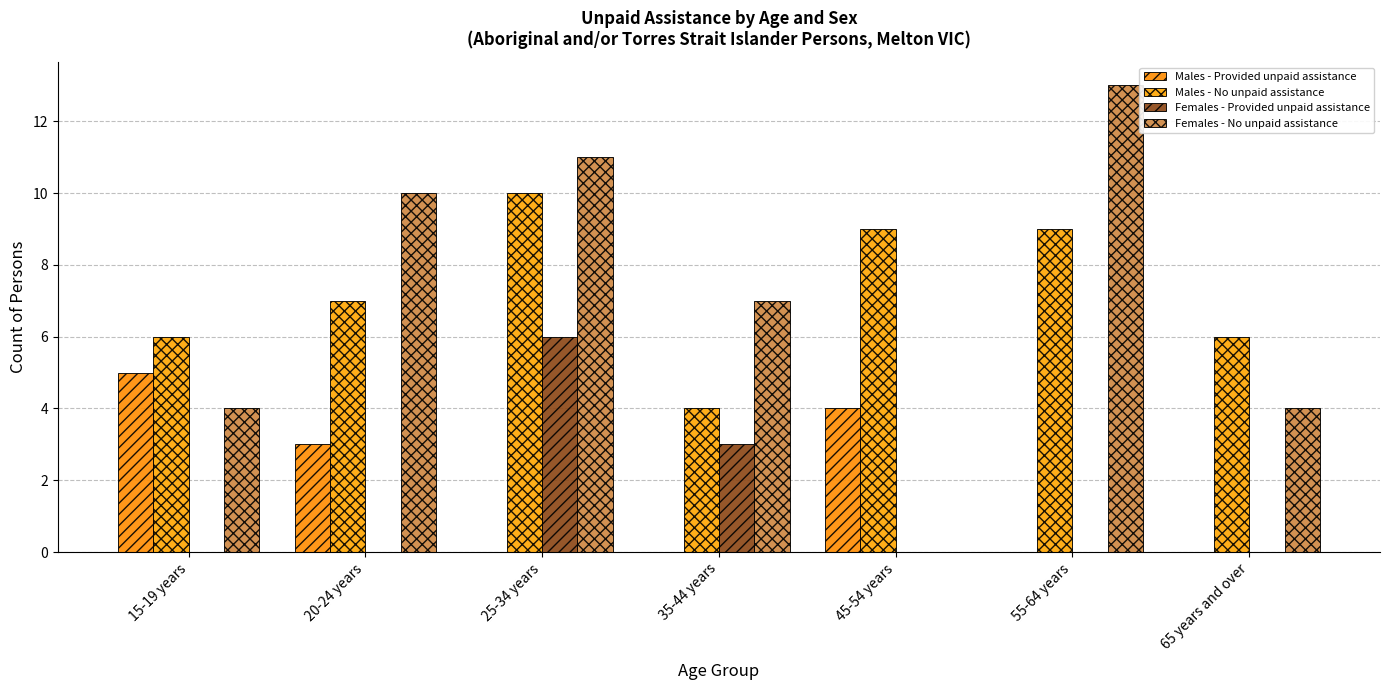

Count the number of categories in the chart.

7